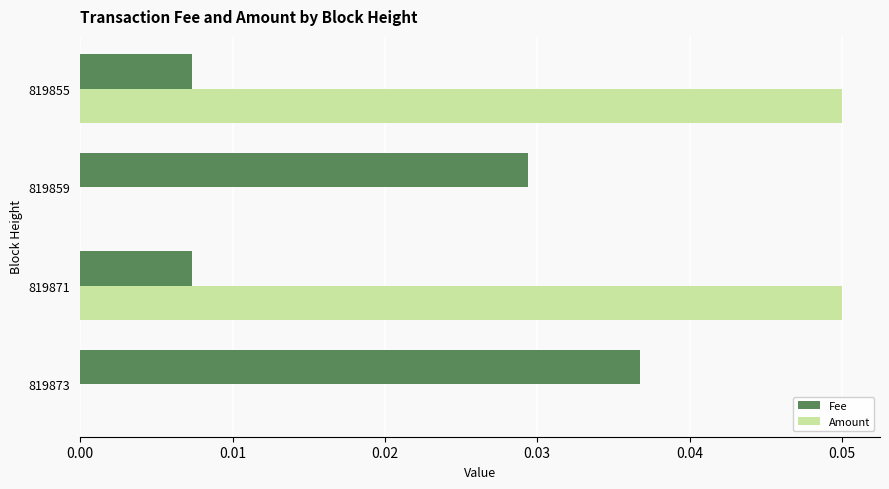

Which series changed the most between 819871 and 819859?

Amount